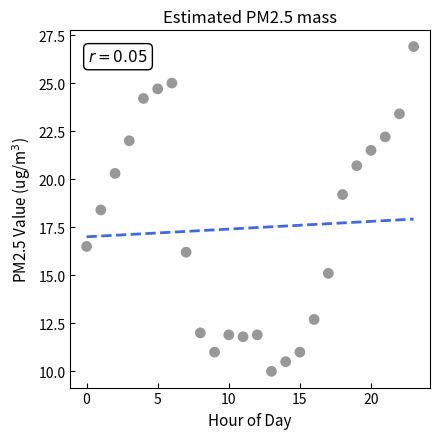

What Y value in the scatter plot is closest to 18?

18.4